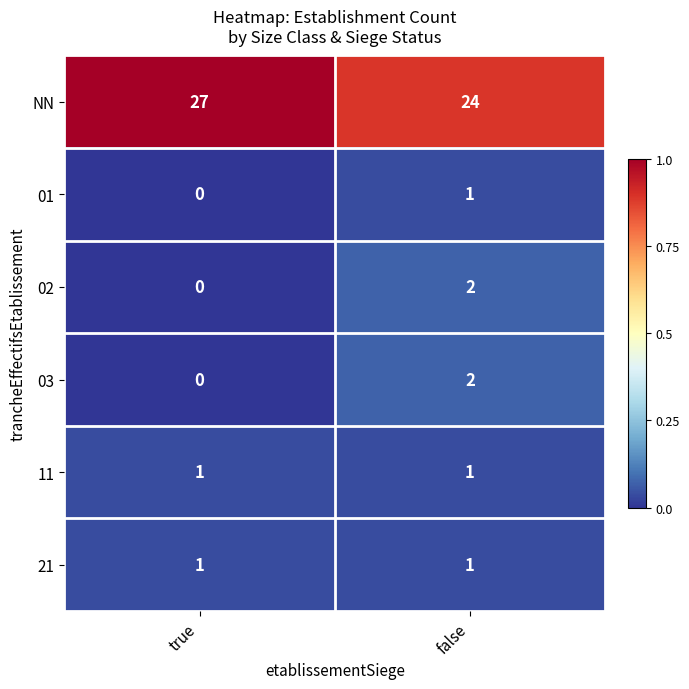

Which series has the largest total across all categories?

NN